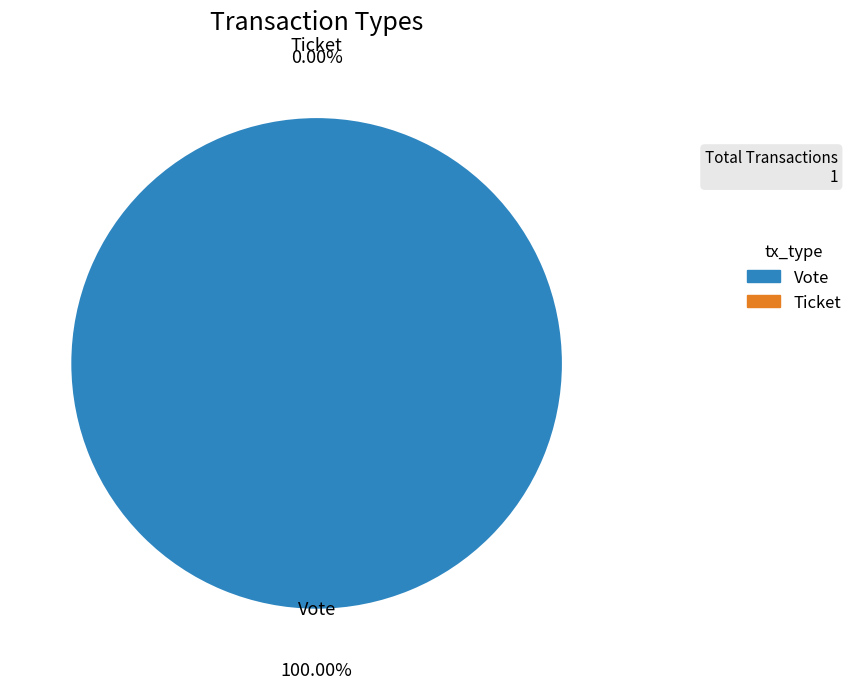

What is the smallest slice in the pie chart?

Ticket